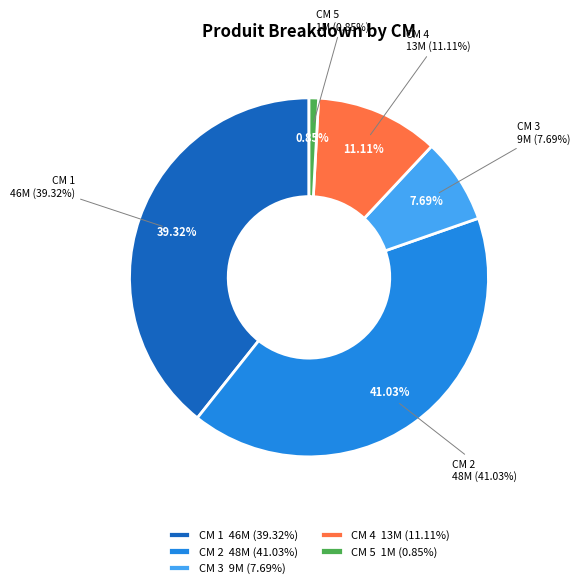

To the nearest percent, what portion does 5 represent?

1%